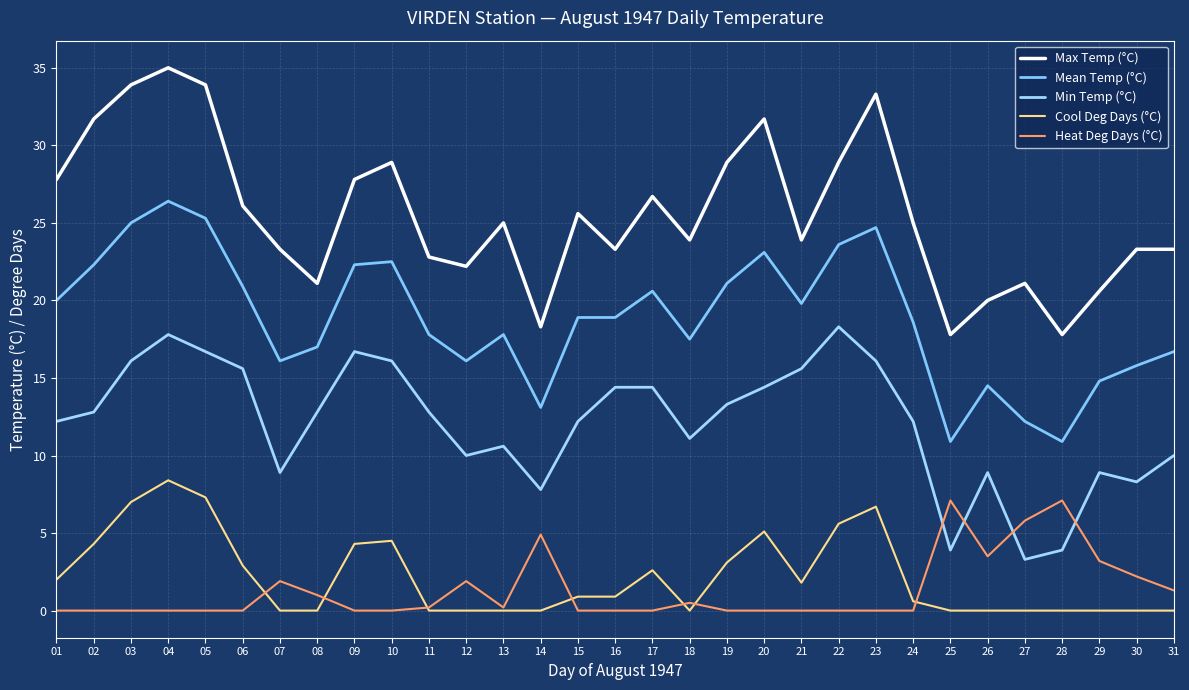

Reading left to right, transcribe all the data shown in this chart.

Max Temp (°C): 01=27.8	02=31.7	03=33.9	04=35.0	05=33.9	06=26.1	07=23.3	08=21.1	09=27.8	10=28.9	11=22.8	12=22.2	13=25.0	14=18.3	15=25.6	16=23.3	17=26.7	18=23.9	19=28.9	20=31.7	21=23.9	22=28.9	23=33.3	24=25.0	25=17.8	26=20.0	27=21.1	28=17.8	29=20.6	30=23.3	31=23.3
Mean Temp (°C): 01=20.0	02=22.3	03=25.0	04=26.4	05=25.3	06=20.9	07=16.1	08=17.0	09=22.3	10=22.5	11=17.8	12=16.1	13=17.8	14=13.1	15=18.9	16=18.9	17=20.6	18=17.5	19=21.1	20=23.1	21=19.8	22=23.6	23=24.7	24=18.6	25=10.9	26=14.5	27=12.2	28=10.9	29=14.8	30=15.8	31=16.7
Min Temp (°C): 01=12.2	02=12.8	03=16.1	04=17.8	05=16.7	06=15.6	07=8.9	08=12.8	09=16.7	10=16.1	11=12.8	12=10.0	13=10.6	14=7.8	15=12.2	16=14.4	17=14.4	18=11.1	19=13.3	20=14.4	21=15.6	22=18.3	23=16.1	24=12.2	25=3.9	26=8.9	27=3.3	28=3.9	29=8.9	30=8.3	31=10.0
Cool Deg Days (°C): 01=2.0	02=4.3	03=7.0	04=8.4	05=7.3	06=2.9	07=0.0	08=0.0	09=4.3	10=4.5	11=0.0	12=0.0	13=0.0	14=0.0	15=0.9	16=0.9	17=2.6	18=0.0	19=3.1	20=5.1	21=1.8	22=5.6	23=6.7	24=0.6	25=0.0	26=0.0	27=0.0	28=0.0	29=0.0	30=0.0	31=0.0
Heat Deg Days (°C): 01=0.0	02=0.0	03=0.0	04=0.0	05=0.0	06=0.0	07=1.9	08=1.0	09=0.0	10=0.0	11=0.2	12=1.9	13=0.2	14=4.9	15=0.0	16=0.0	17=0.0	18=0.5	19=0.0	20=0.0	21=0.0	22=0.0	23=0.0	24=0.0	25=7.1	26=3.5	27=5.8	28=7.1	29=3.2	30=2.2	31=1.3